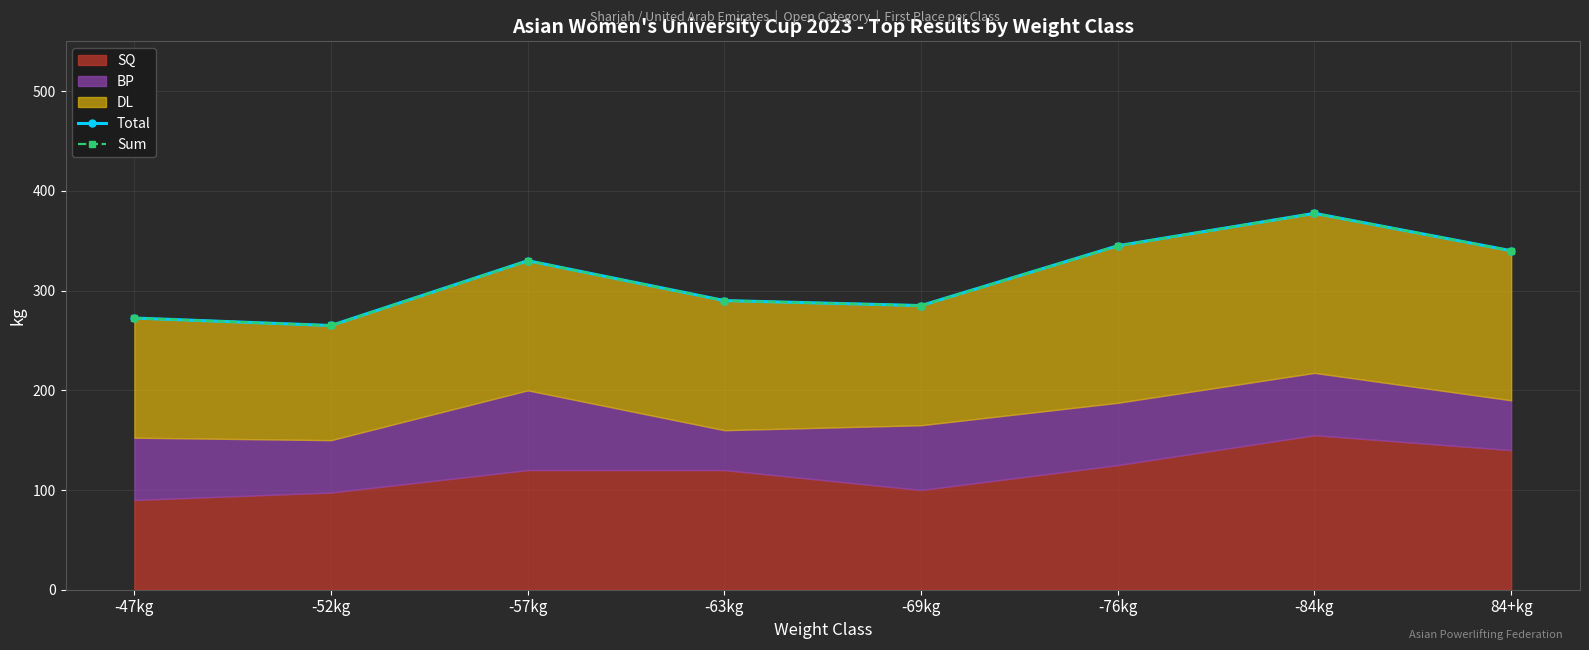

True or false: Total and Sum cross at least once.

False